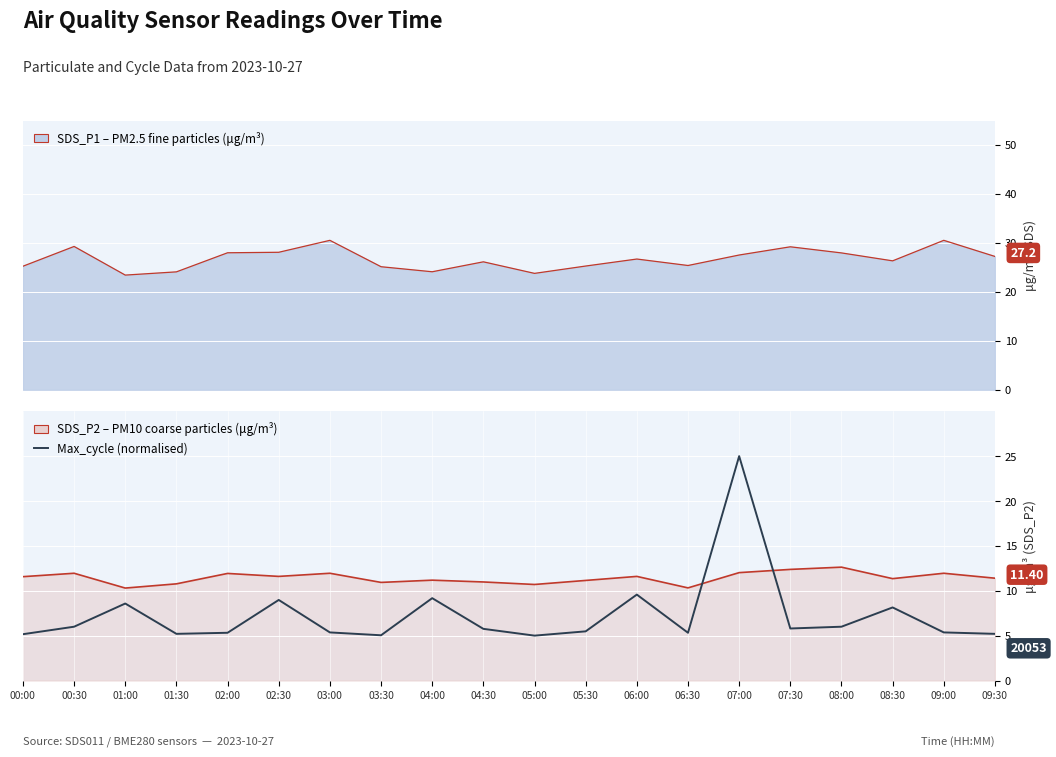

Which series has the largest total across all categories?

SDS_P1 line